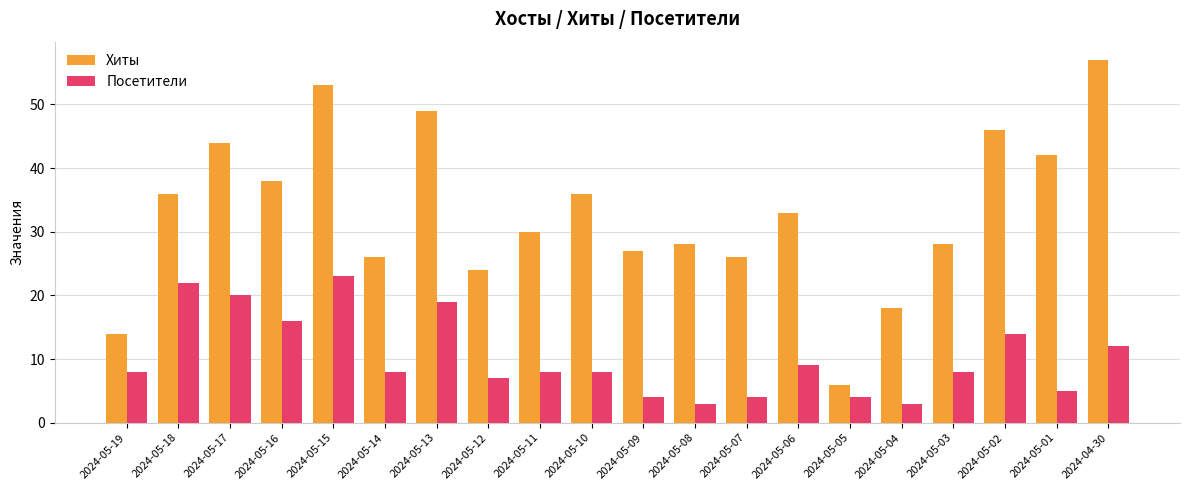

Reading right to left, extract all data points from this chart.

Хиты: 2024-04-30=57	2024-05-01=42	2024-05-02=46	2024-05-03=28	2024-05-04=18	2024-05-05=6	2024-05-06=33	2024-05-07=26	2024-05-08=28	2024-05-09=27	2024-05-10=36	2024-05-11=30	2024-05-12=24	2024-05-13=49	2024-05-14=26	2024-05-15=53	2024-05-16=38	2024-05-17=44	2024-05-18=36	2024-05-19=14
Посетители: 2024-04-30=12	2024-05-01=5	2024-05-02=14	2024-05-03=8	2024-05-04=3	2024-05-05=4	2024-05-06=9	2024-05-07=4	2024-05-08=3	2024-05-09=4	2024-05-10=8	2024-05-11=8	2024-05-12=7	2024-05-13=19	2024-05-14=8	2024-05-15=23	2024-05-16=16	2024-05-17=20	2024-05-18=22	2024-05-19=8